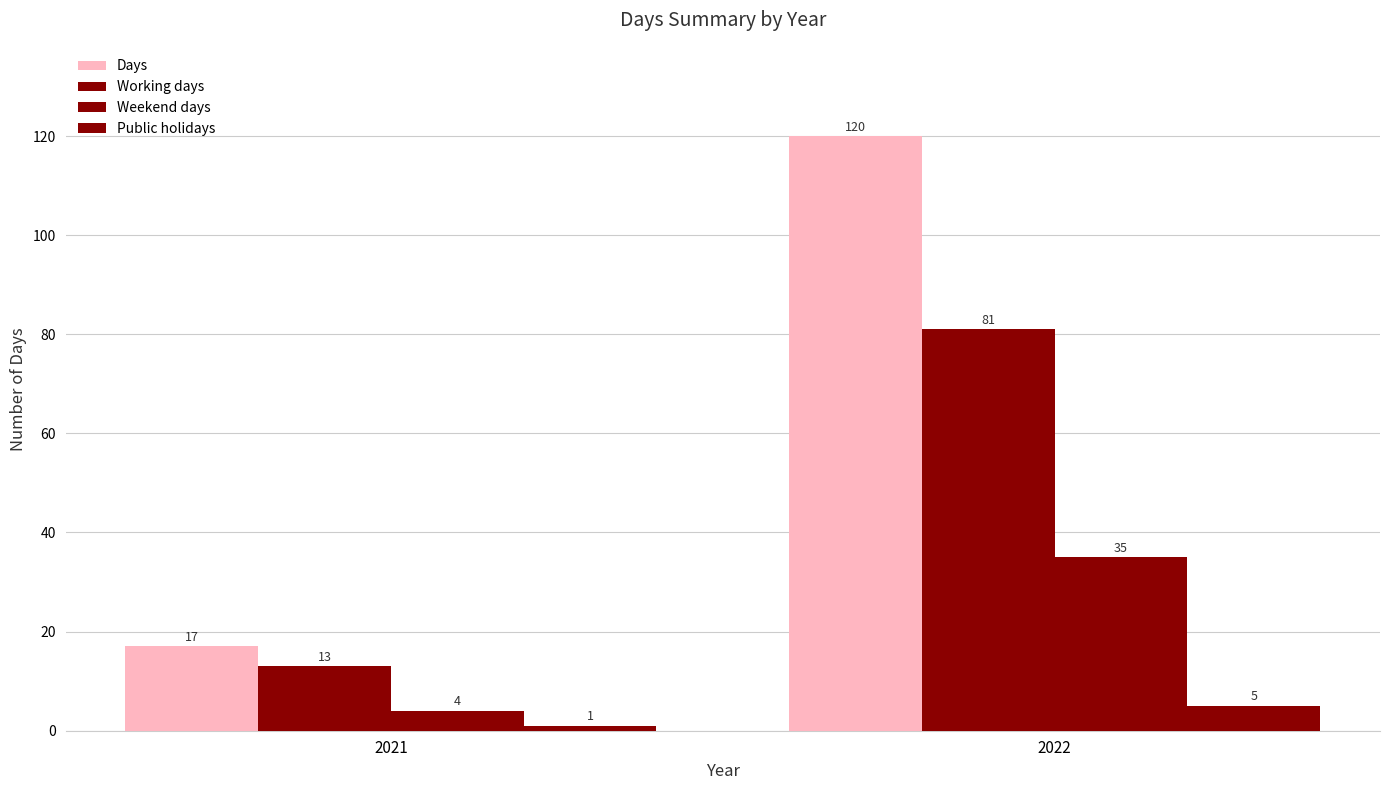

Which series changed the most between 2021 and 2022?

Days